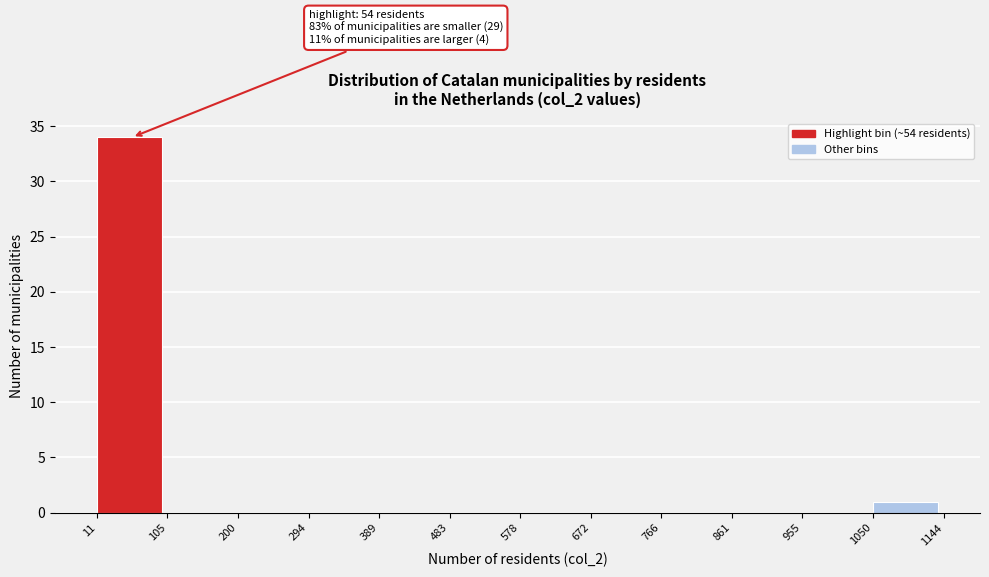

Over which range of the x-axis is the bar tallest?

11 to 105